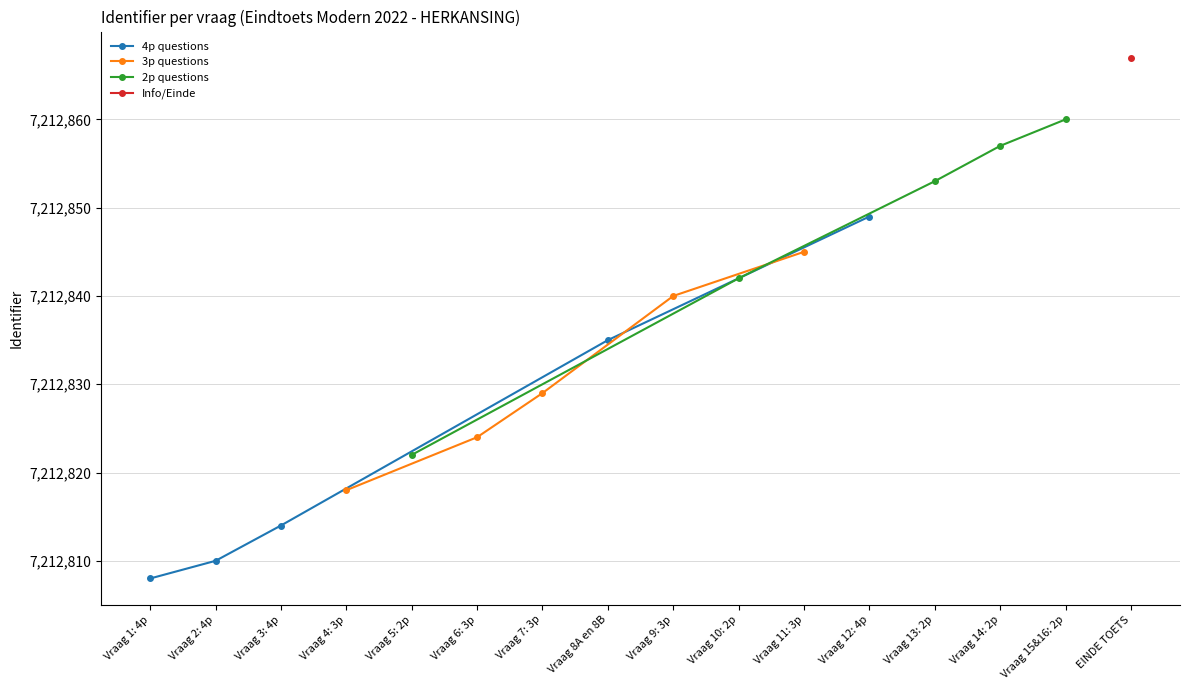

What is the lowest value of the 4p questions series?

7212808